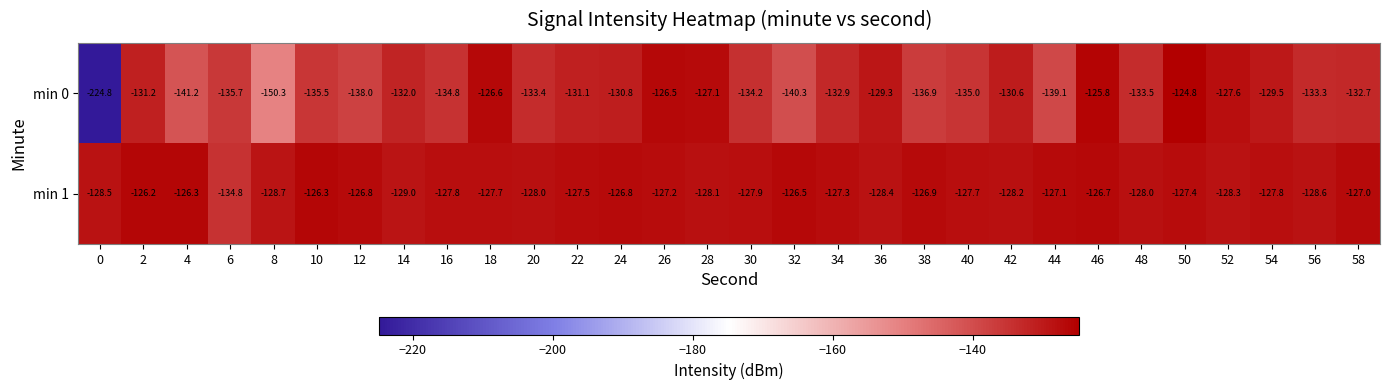

Is it true that min 1 equals -45.3 at 46?

False